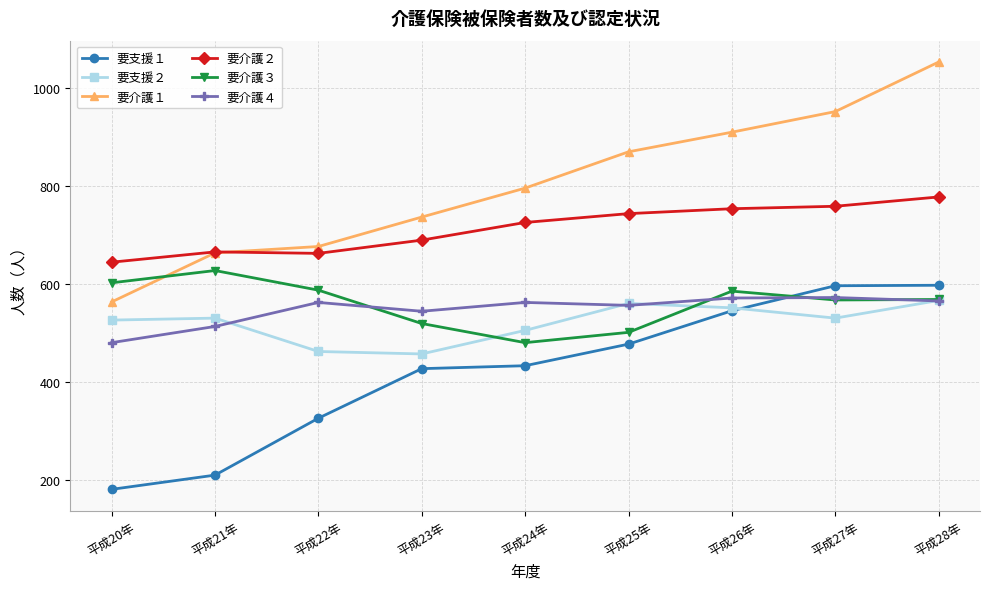

True or false: 要介護２ and 要支援２ intersect in this chart.

False